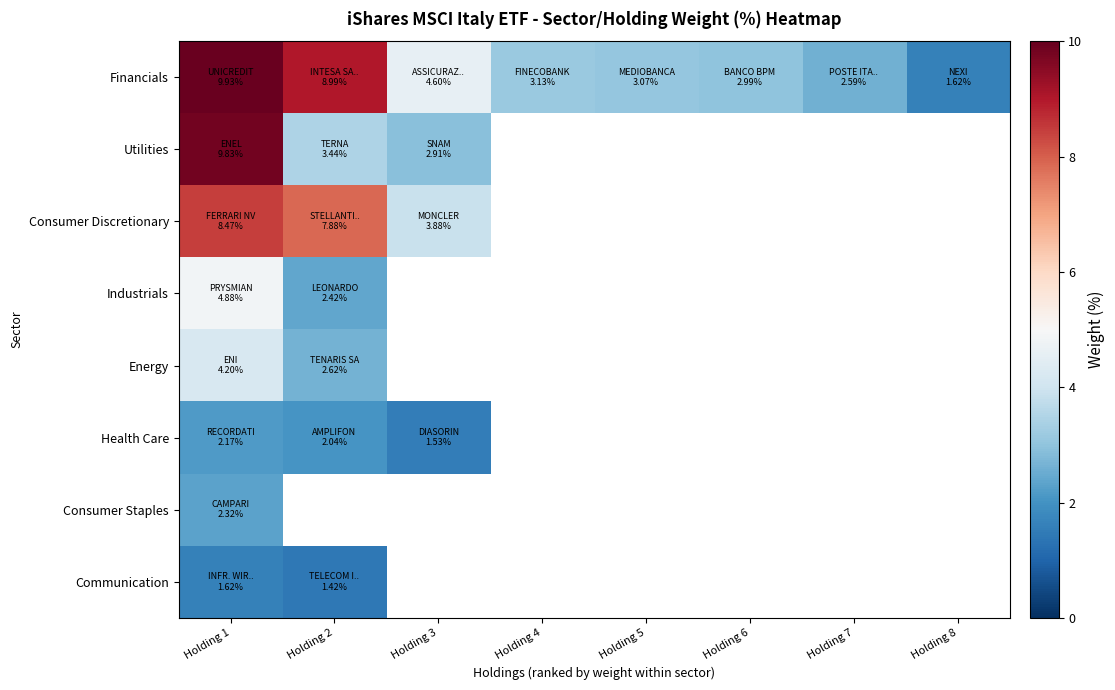

What is the difference between the Financials values at Holding 1 and Holding 8?

8.3